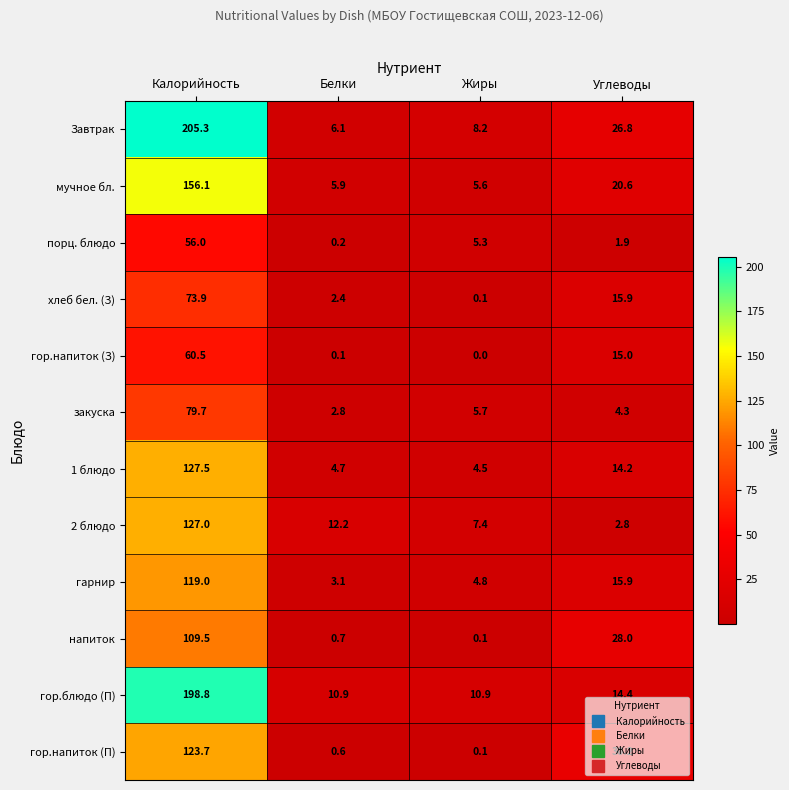

Rank the series by their maximum value, from lowest to highest.

порц. блюдо, гор.напиток (З), хлеб бел. (З), закуска, напиток, гарнир, гор.напиток (П), 2 блюдо, 1 блюдо, мучное бл., гор.блюдо (П), Завтрак